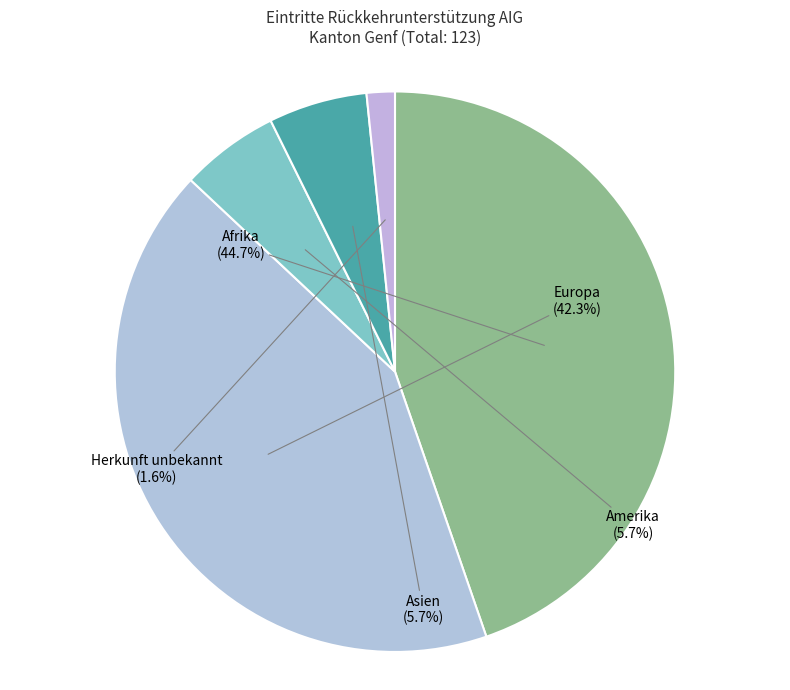

How many segments does this pie chart have?

5